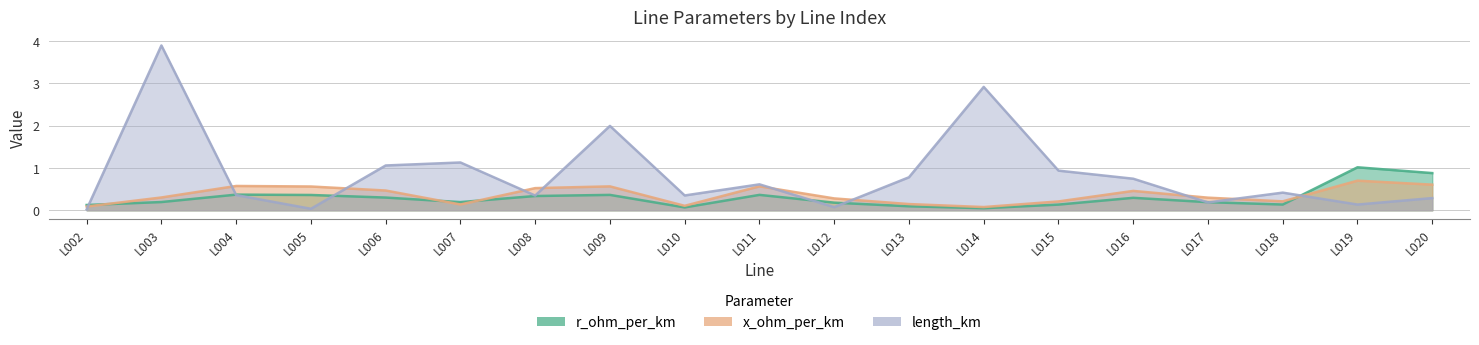

What is the highest value of the length_km series?

3.9